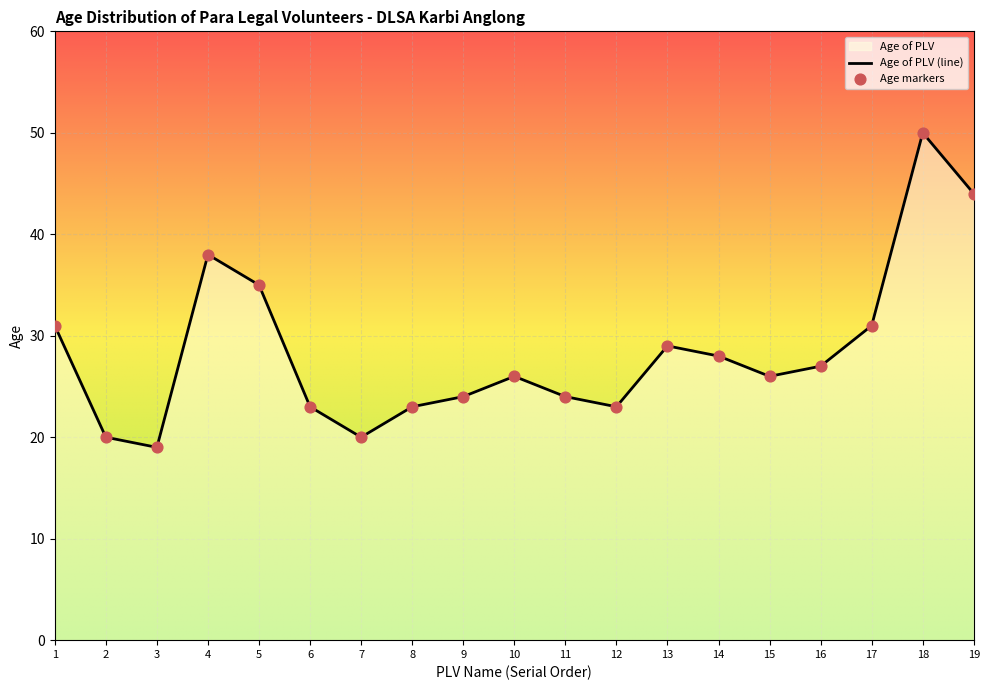

What is the change in value from 1 to 19?

+13